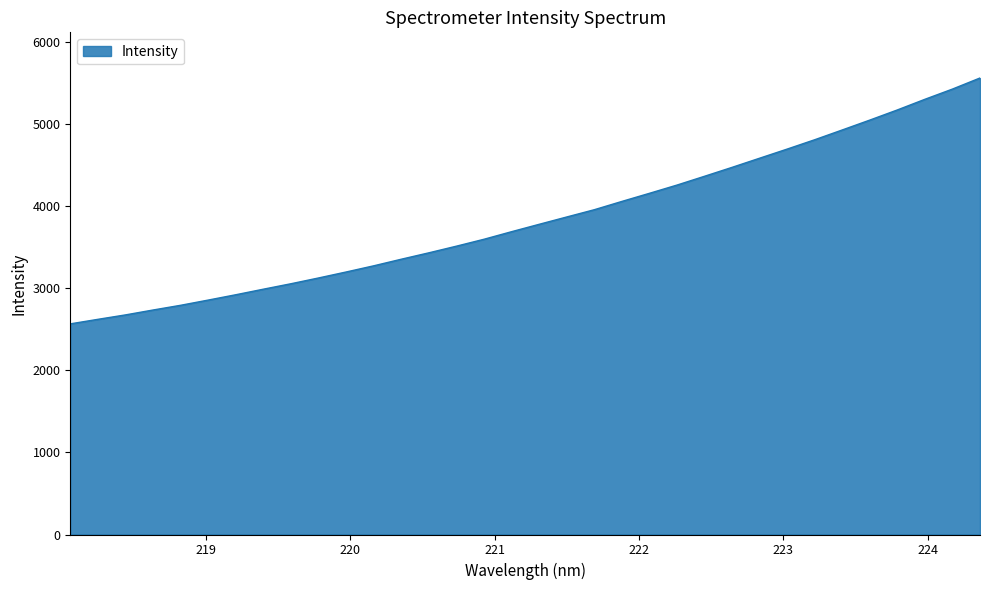

What is the smallest value displayed?

2568.7